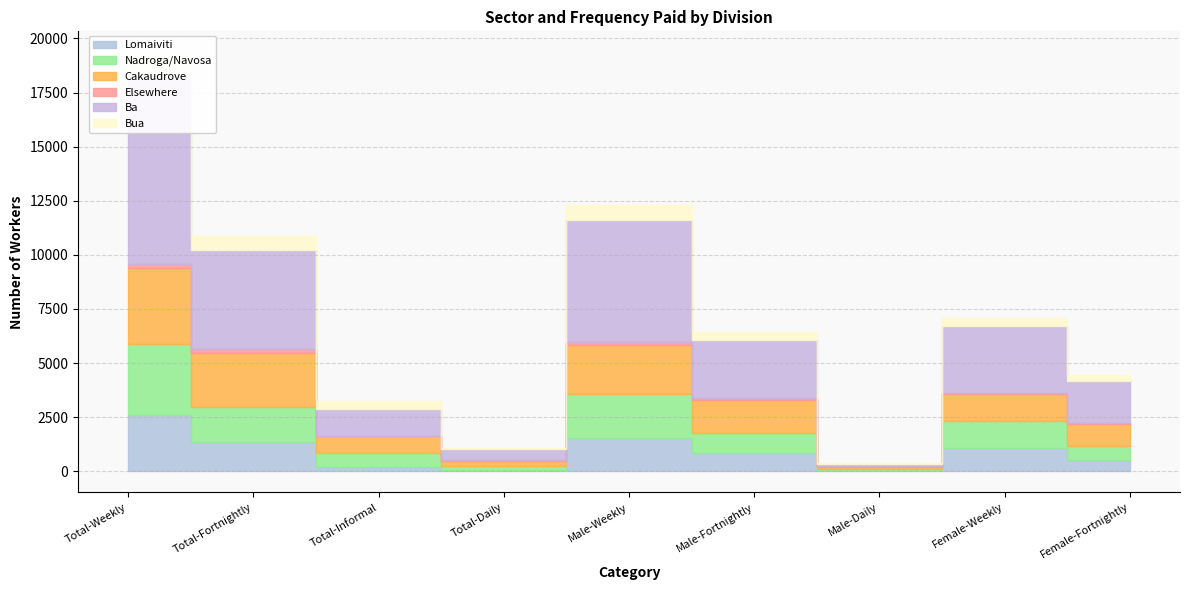

Where is Lomaiviti nearest to the value 1329?

Total-Fortnightly